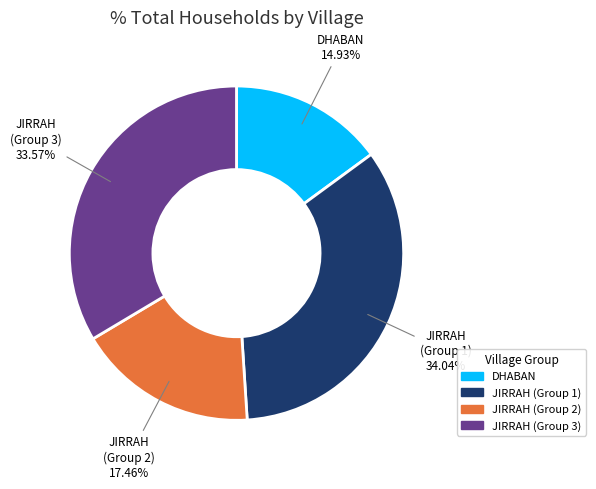

Which category has the smallest portion of the pie?

DHABAN